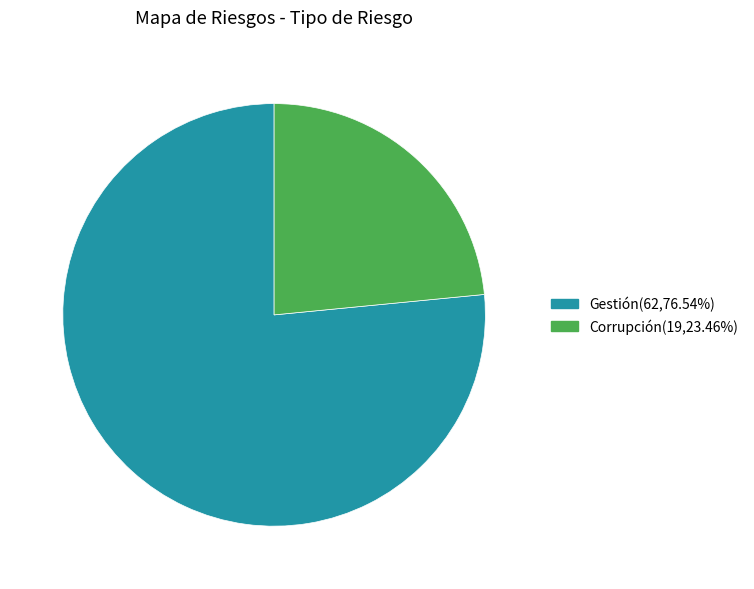

Which category has the smallest portion of the pie?

Corrupción